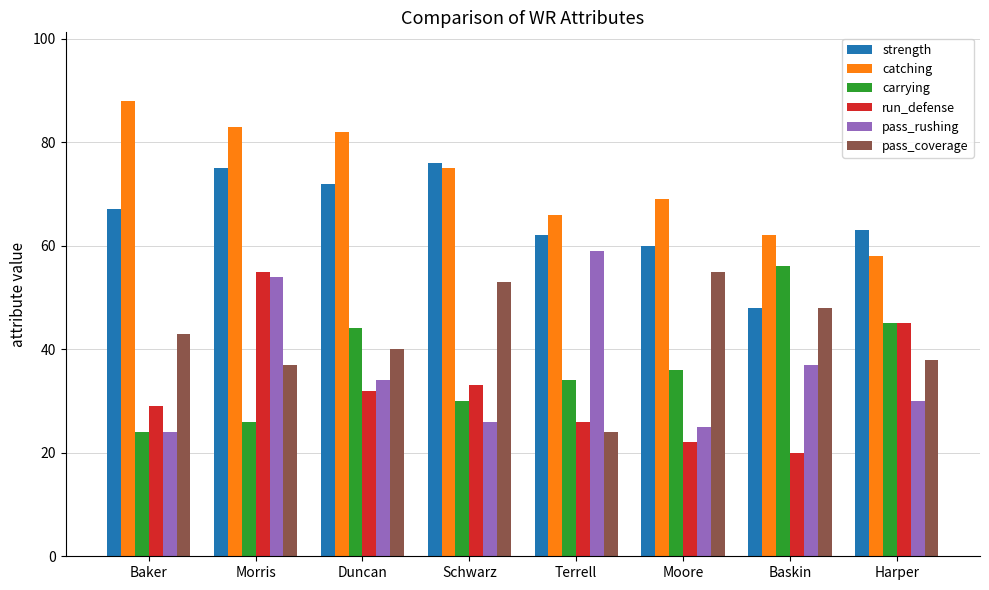

True or false: catching has a value of 75 at Schwarz.

True